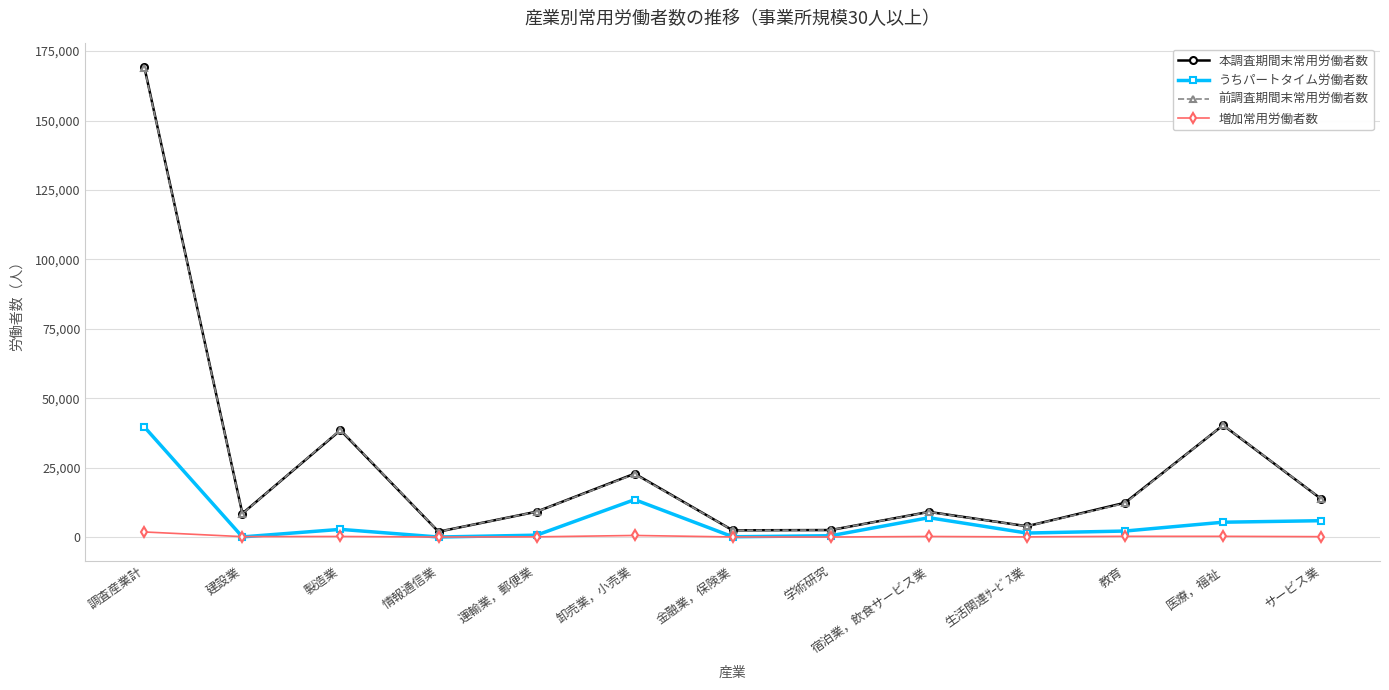

What is the value of the 前調査期間末常用労働者数 point at the 13th from the left?

13753